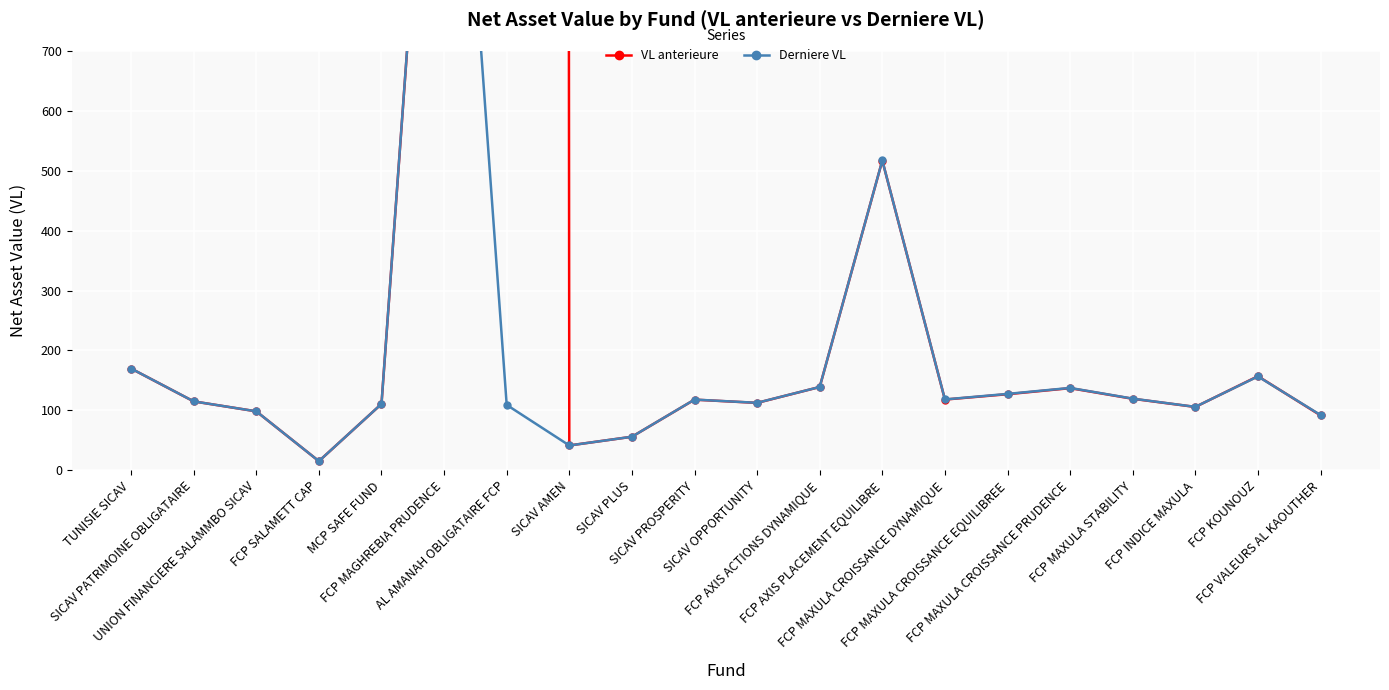

What is the average value of the Derniere VL series?

200.8